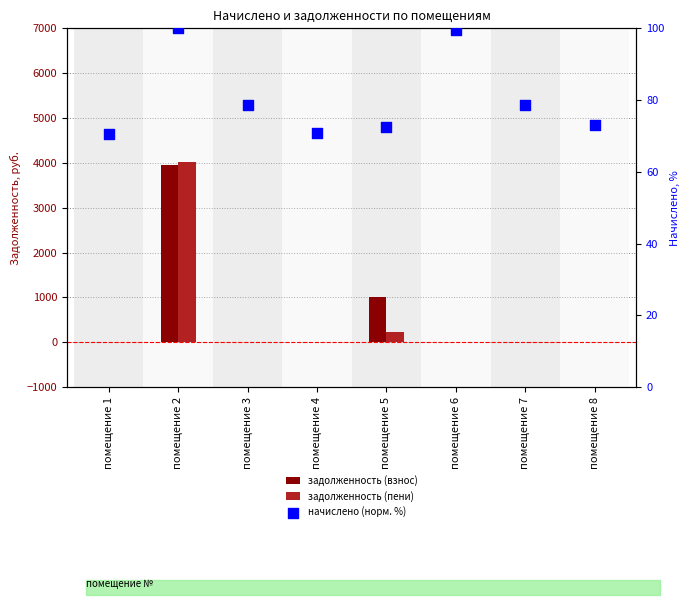

What are all the series names shown in the legend?

задолженность (взнос), задолженность (пени), начислено (норм. %)